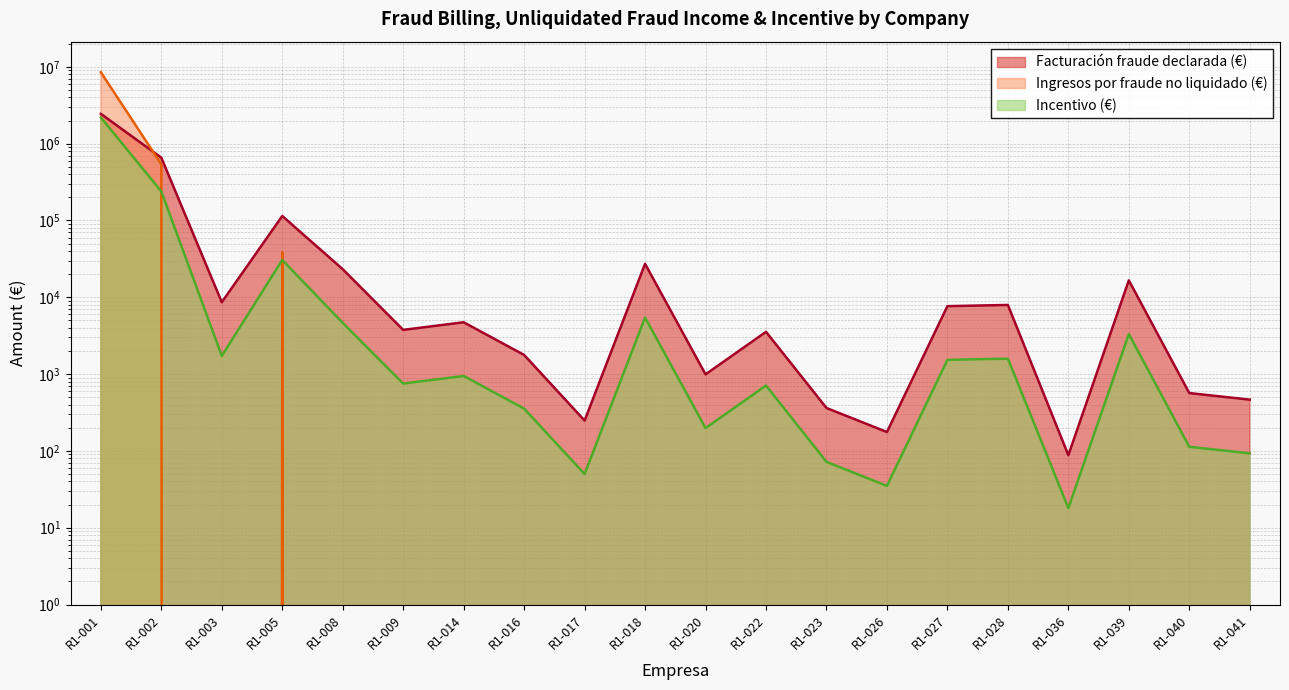

How many times do Incentivo (€) and Ingresos por fraude no liquidado (€) cross each other?

3